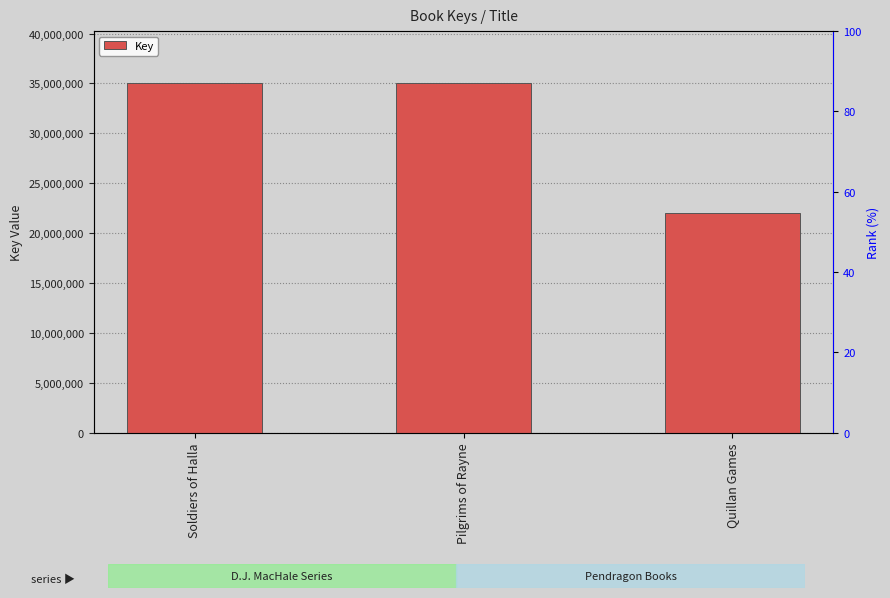

Where does the data first go above 34995233?

Soldiers of Halla